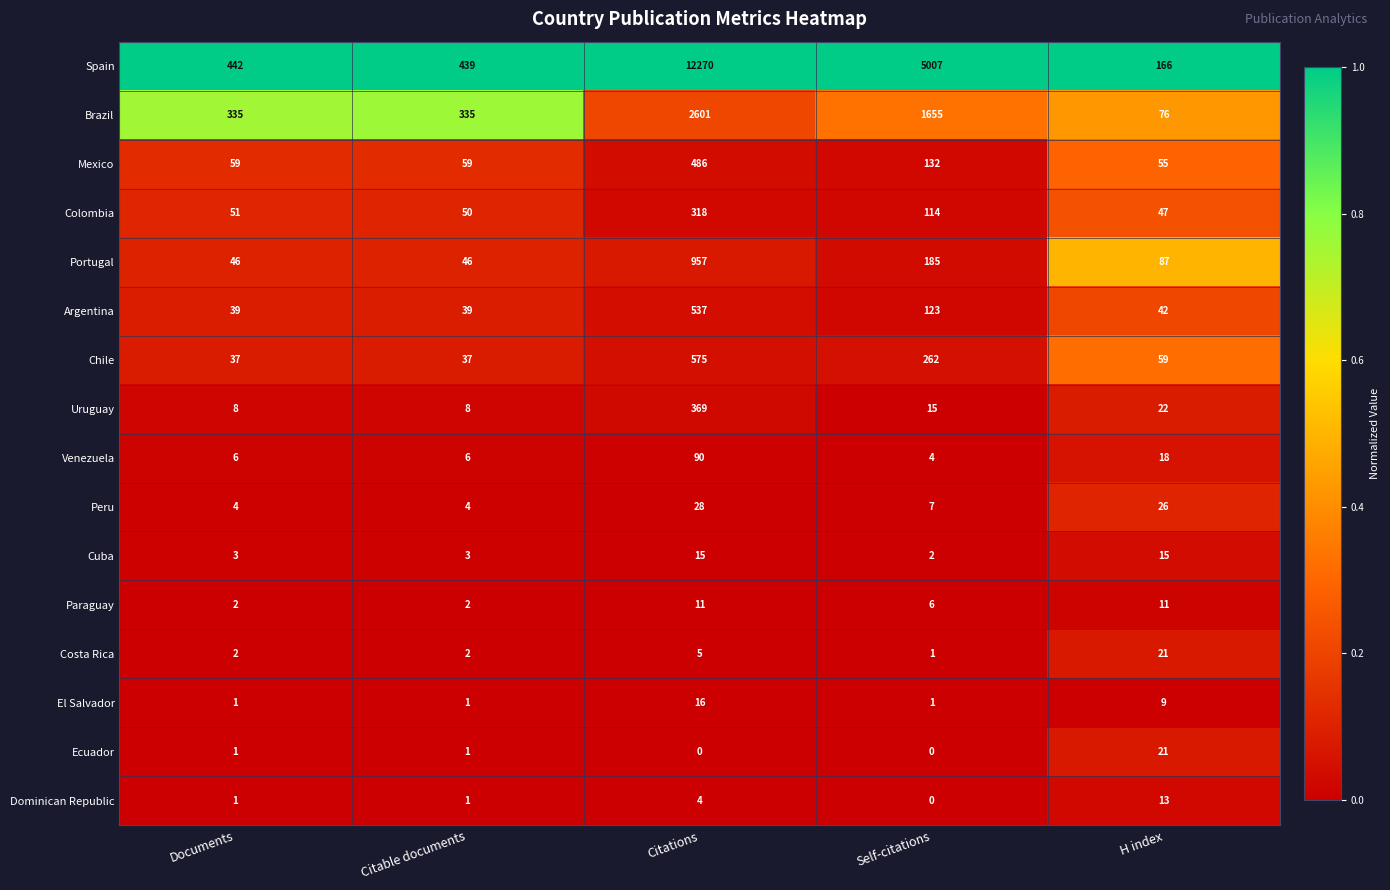

Is it true that Uruguay equals 5 at Citable documents?

False